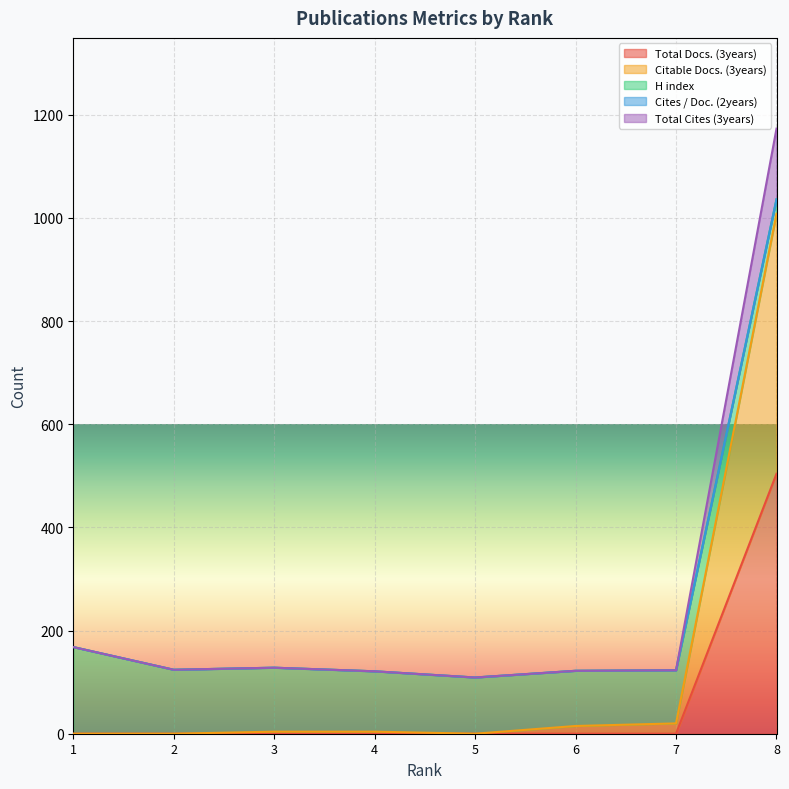

How many data points does each series have?

8